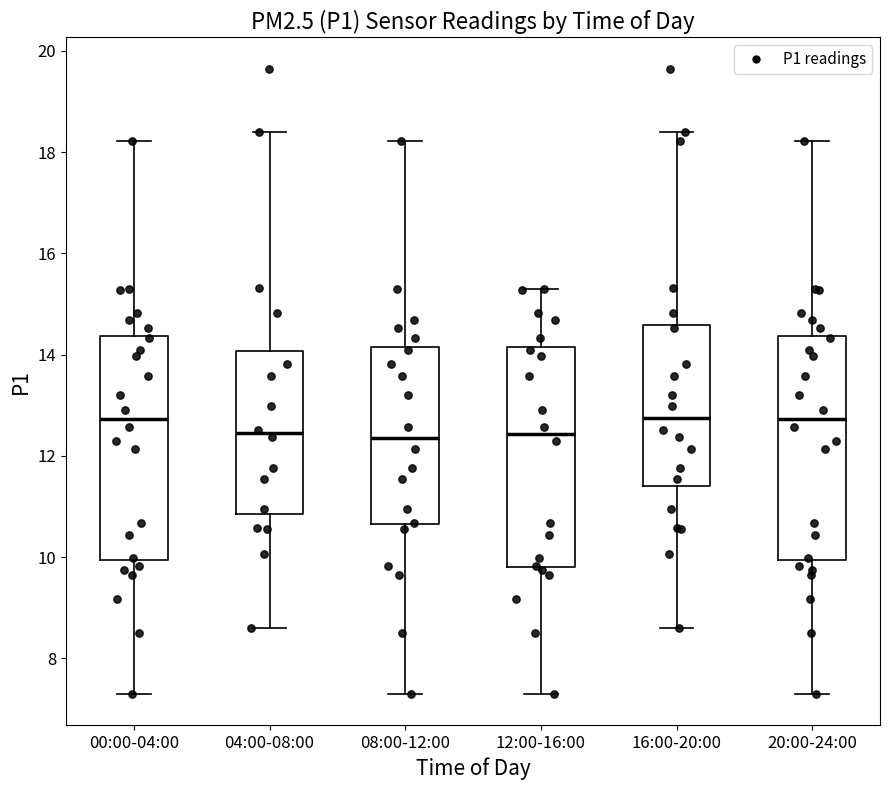

Where is the upper edge of the box for 00:00-04:00 on the y-axis? The values are not printed on the chart, so give them approximately, as read against the axis.

14.4